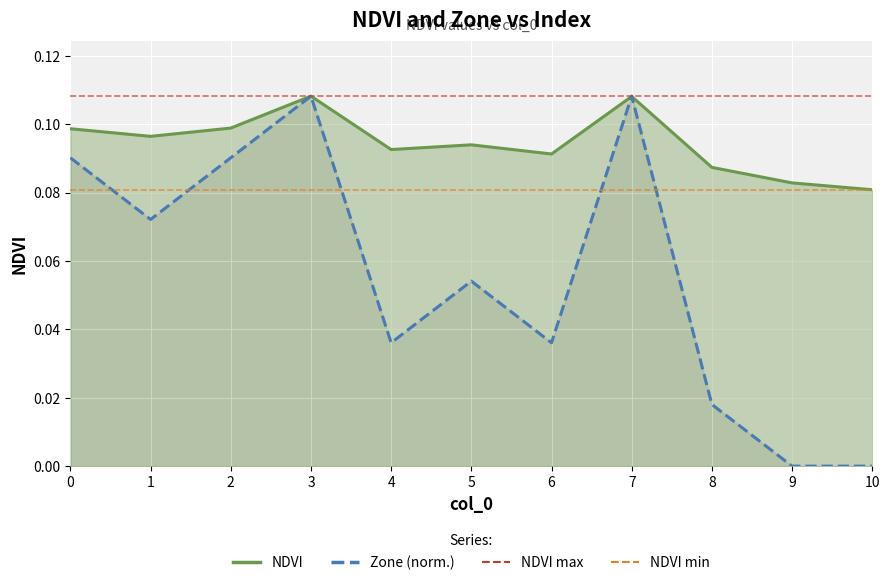

What is the value of the NDVI max point at the 8th from the left?

0.1